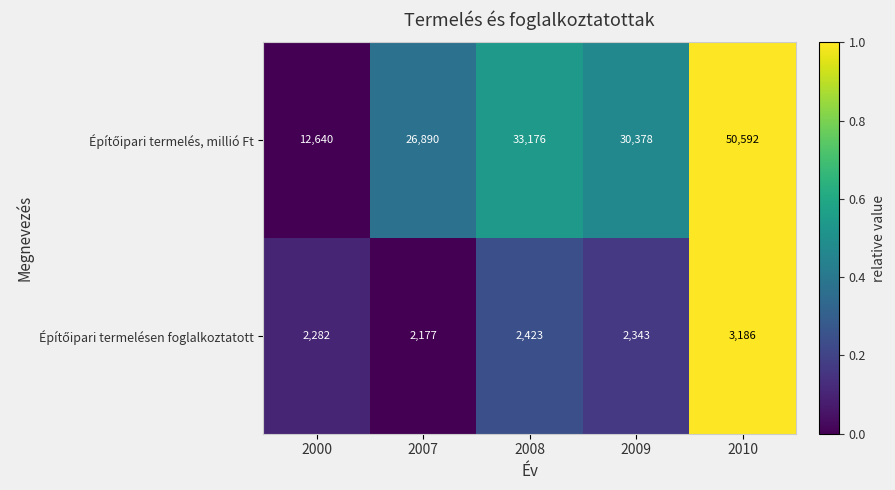

Which label corresponds to the smallest value in the chart?

2007